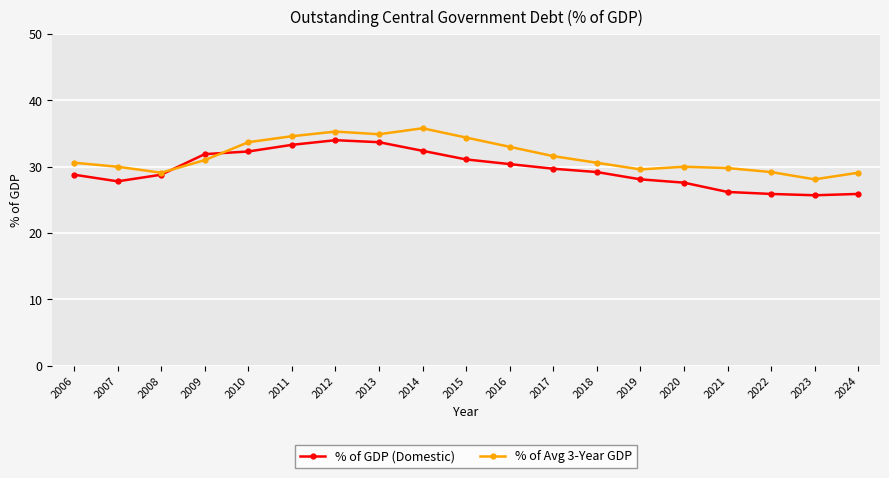

What is the difference between the % of Avg 3-Year GDP values at 2007 and 2009?

1.0